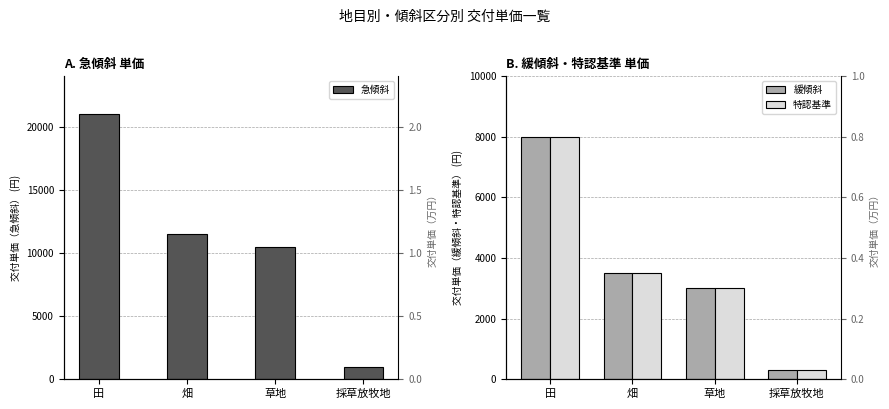

How many groups of bars are there?

4